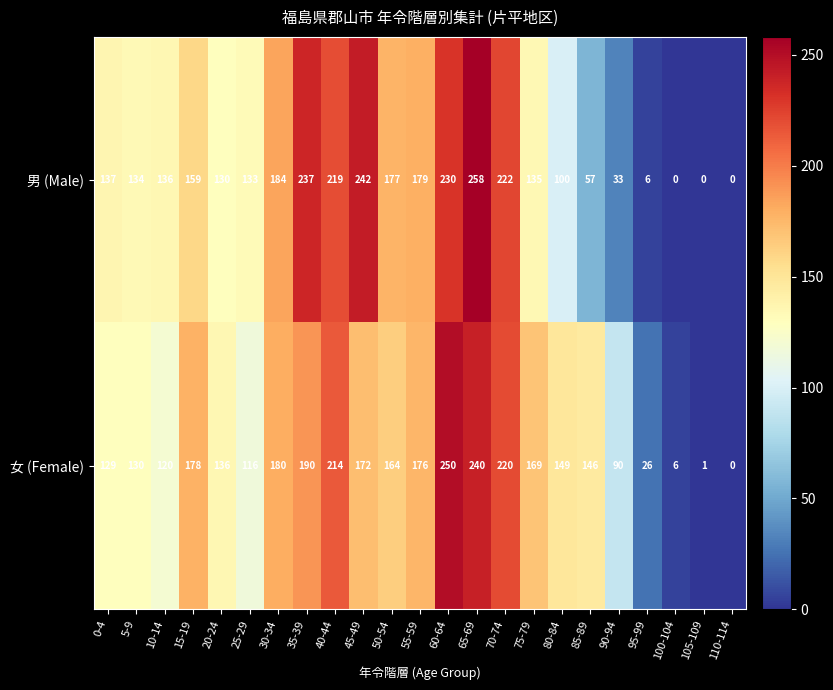

What is the maximum value shown in the chart?

258